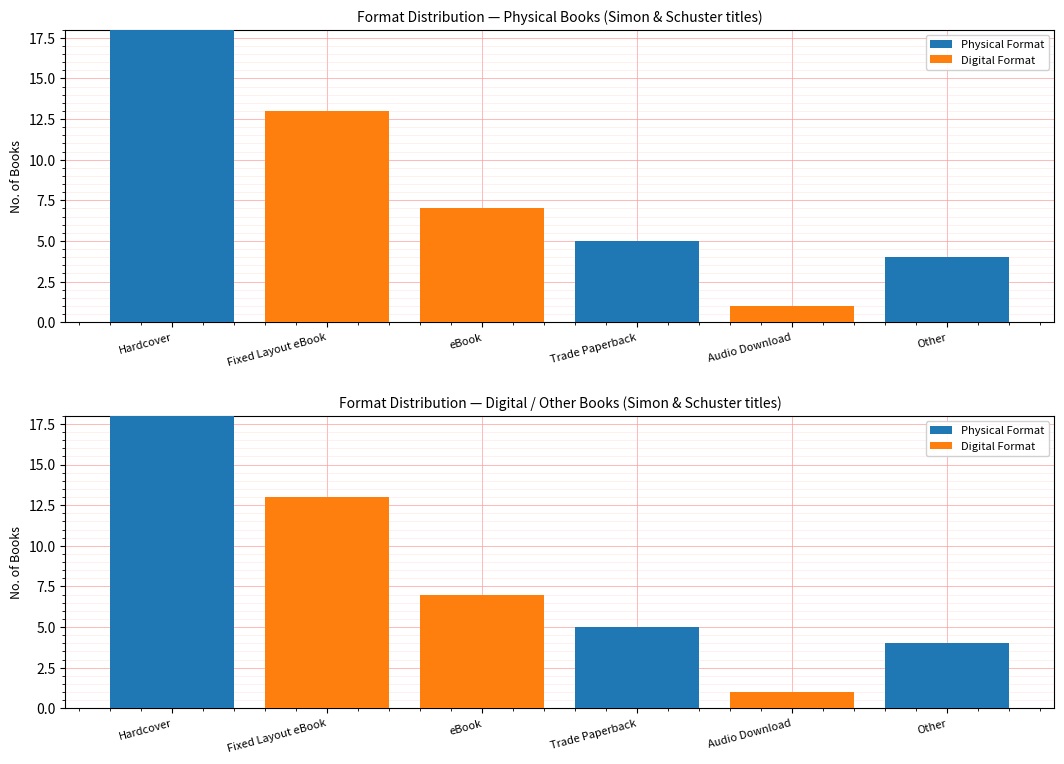

Reading left to right, what are all the values shown in this chart?

Physical Format: 18	0	0	5	0	4
Digital Format: 0	13	7	0	1	0